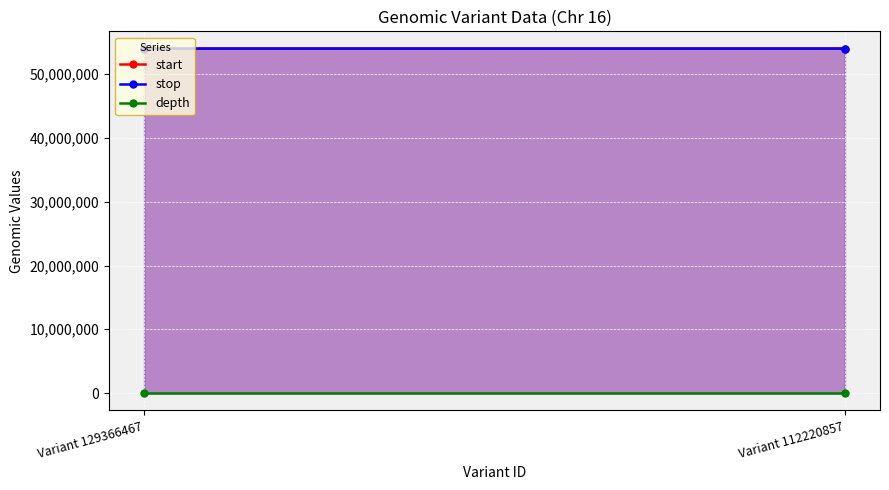

Which has a higher value, Variant 129366467 or Variant 112220857?

Variant 112220857